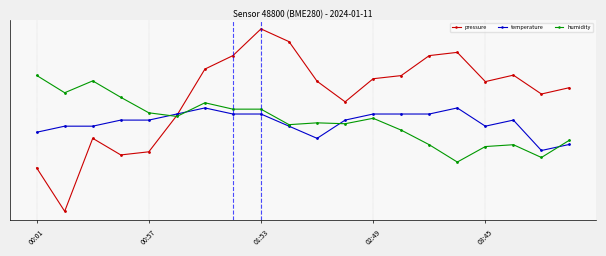

What are all the series names shown in the legend?

pressure, temperature, humidity